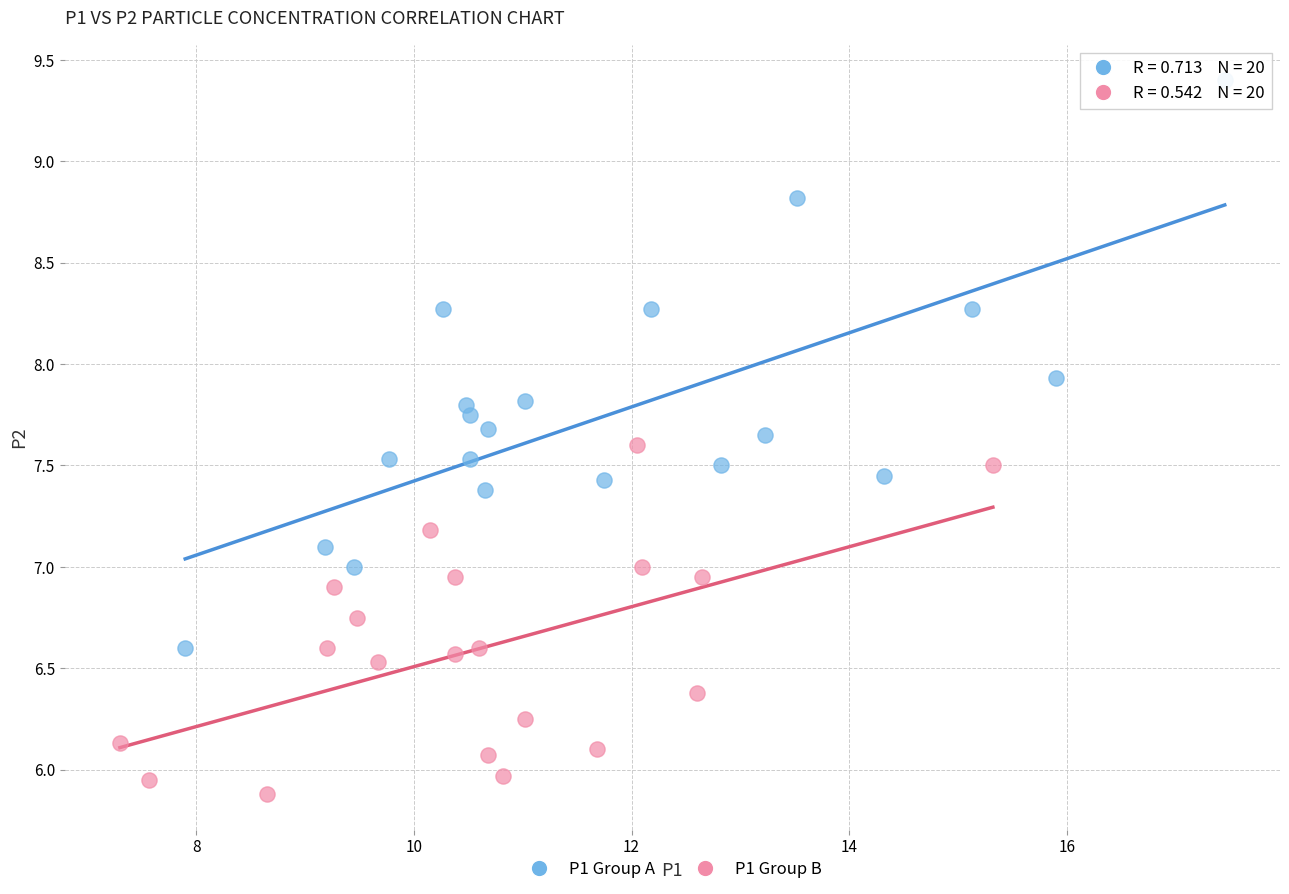

What are all the series names shown in the legend?

P1 Group A, P1 Group B